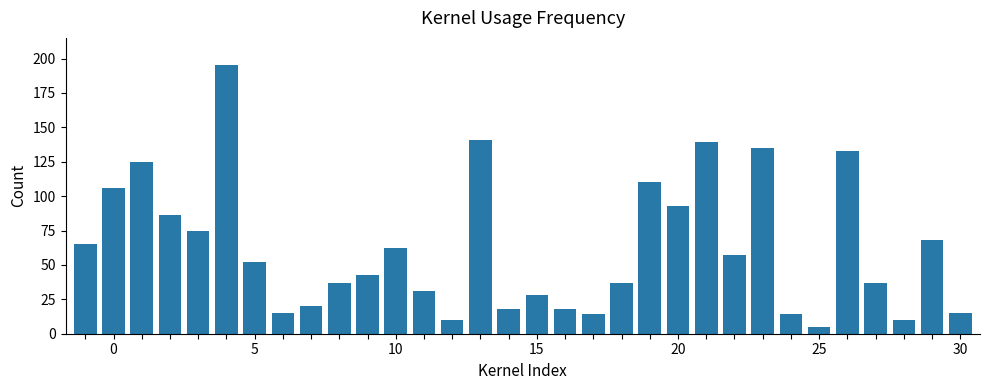

What is the smallest value displayed?

5